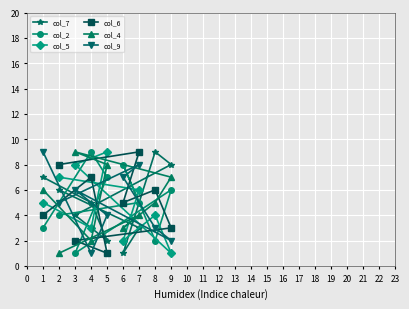

What is the value of the col_6 point at the 6th from the left?

5